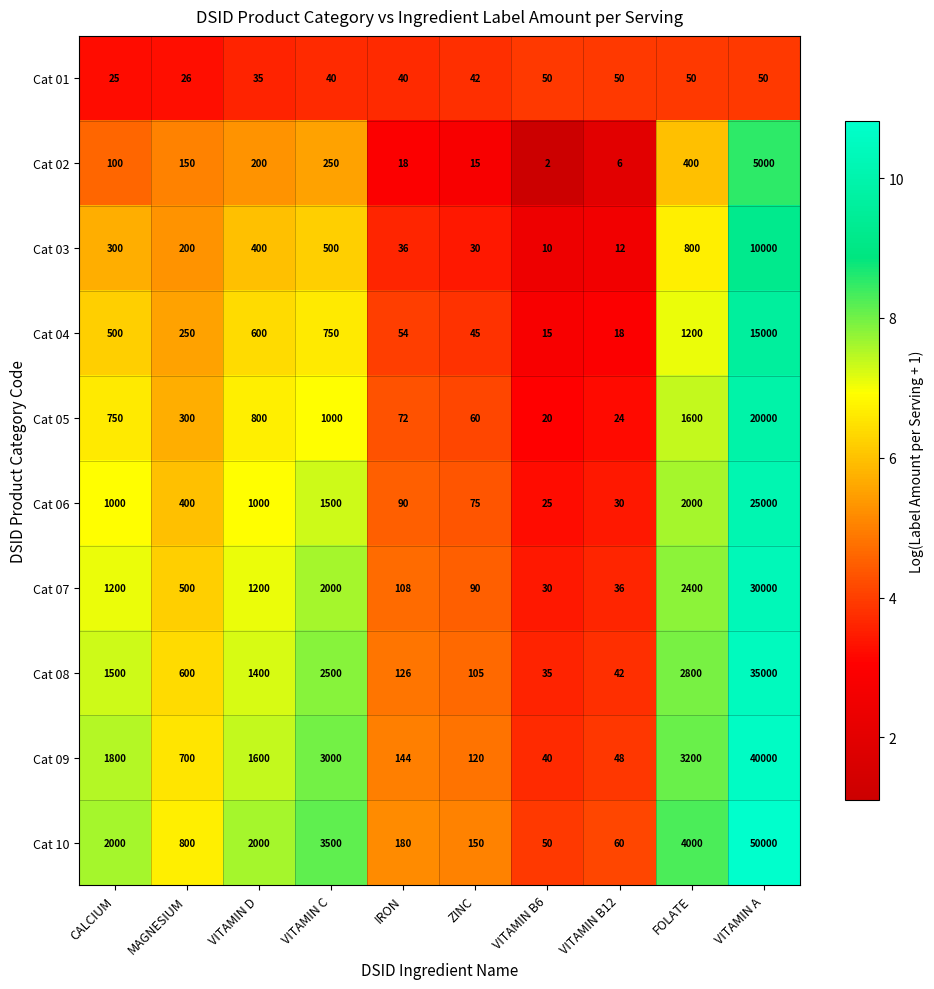

What is the difference between the second highest and minimum values in the Cat 10 series?

3950